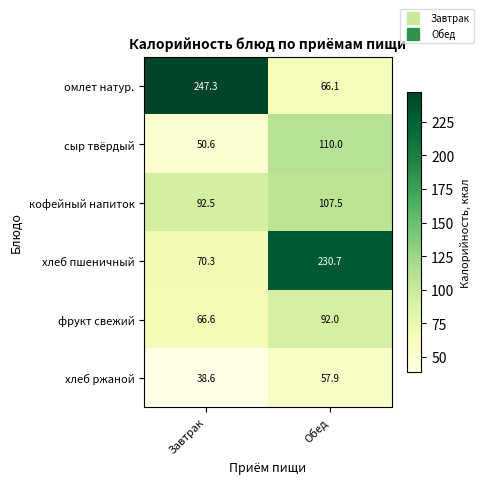

What is the difference between the maximum and minimum values in the хлеб ржаной series?

19.3